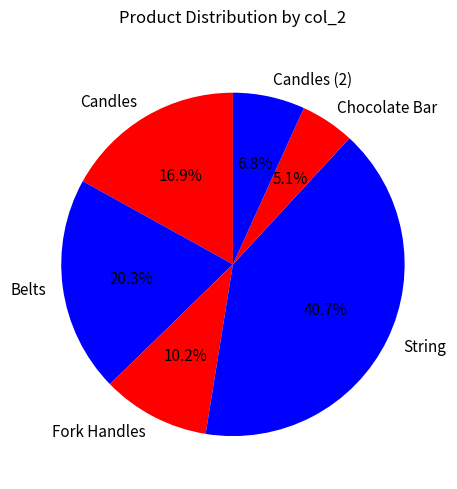

To the nearest percent, what is the average slice percentage?

17%